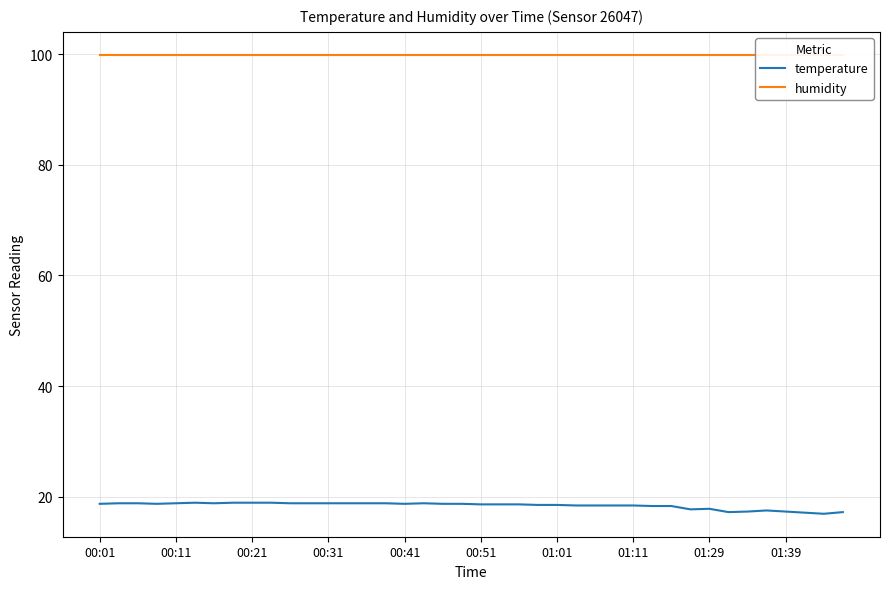

The value of temperature at 00:51 is 32.2. True or false?

False